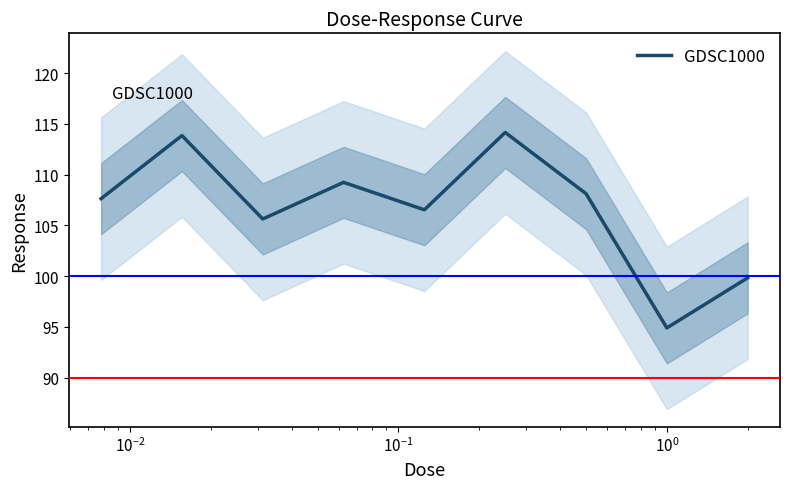

What is the minimum value for GDSC1000?

94.9